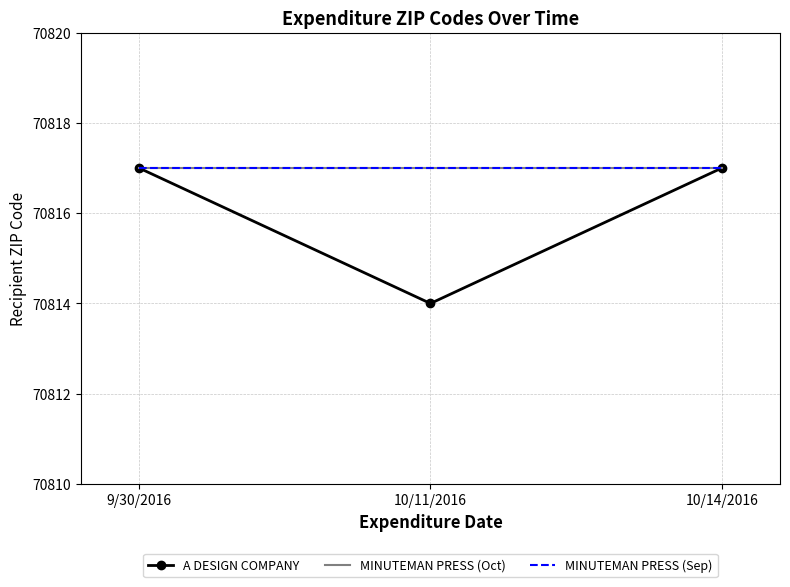

What is the smallest value displayed?

70814